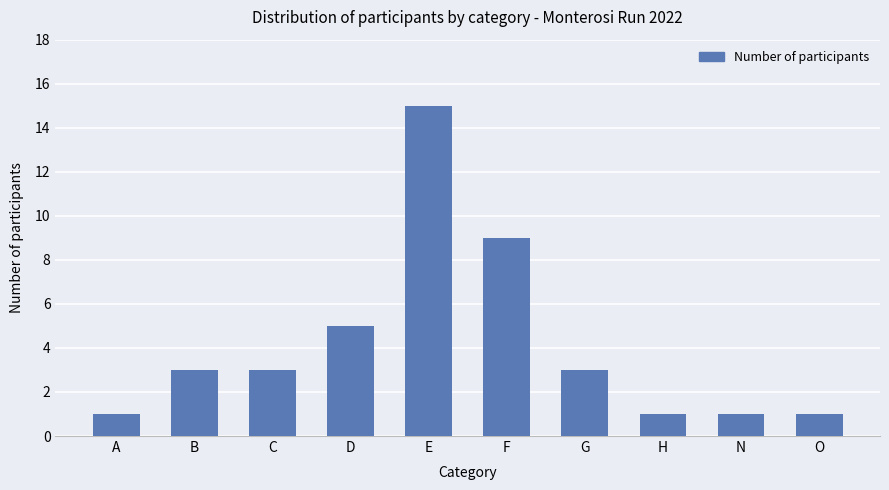

What is the sum of the values at N and E?

16